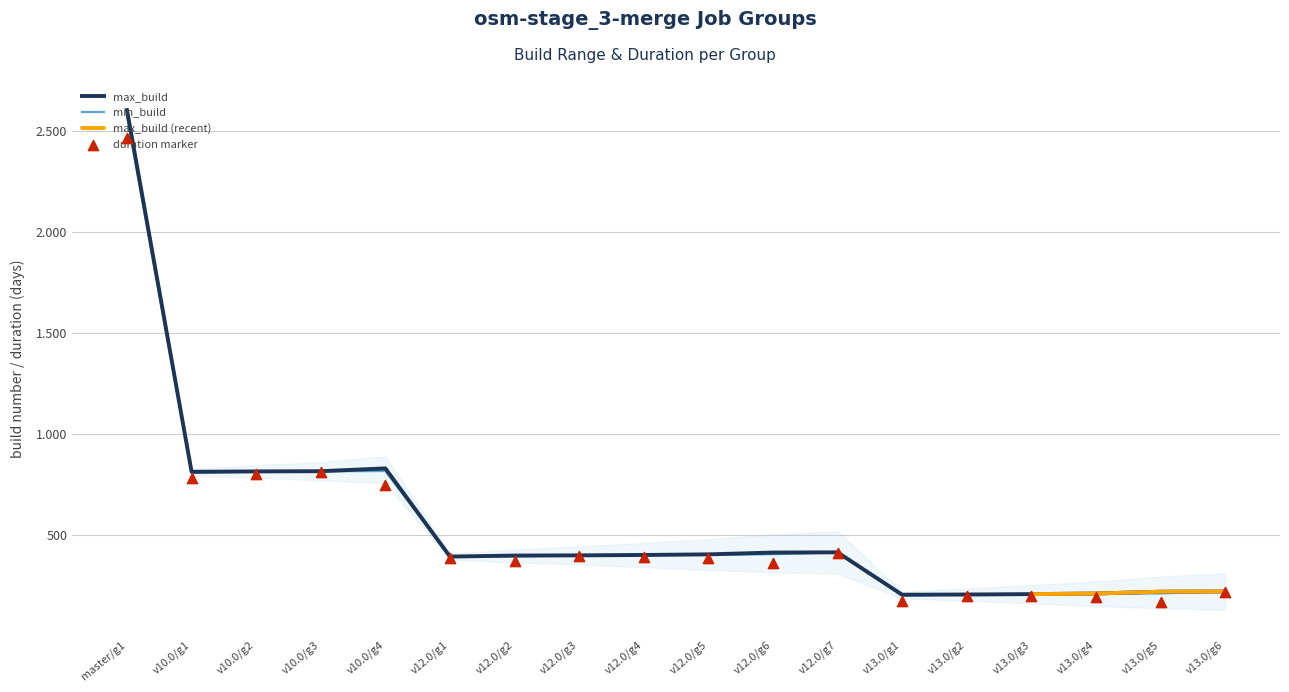

At how many categories does at least one series exceed 1827?

1